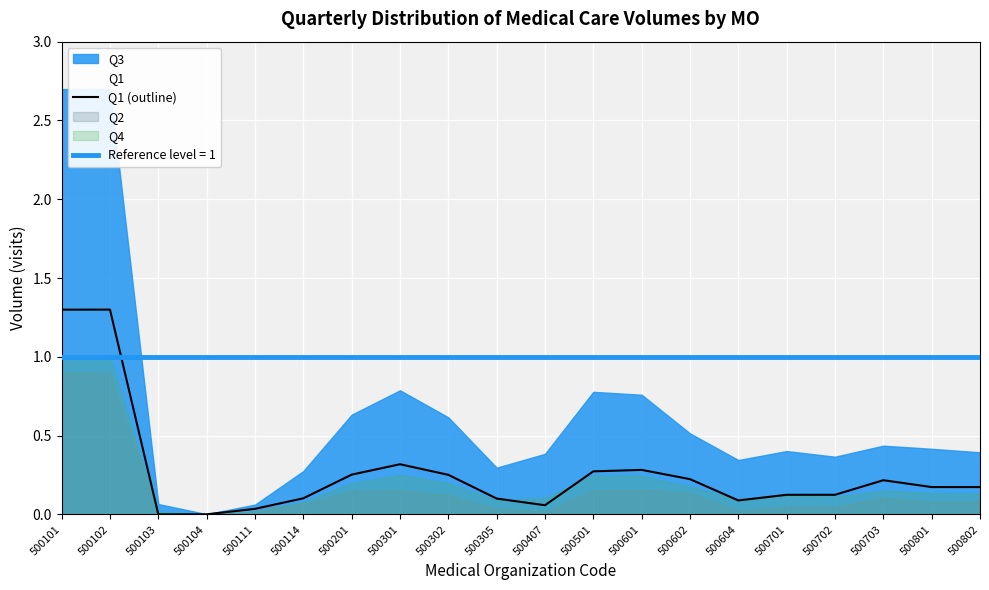

Is it true that the value at 500702 is 0.1?

False